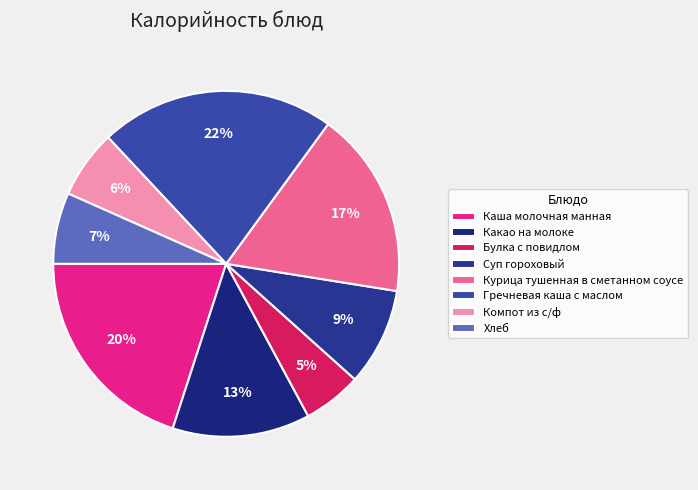

Count the number of slices in the pie.

8